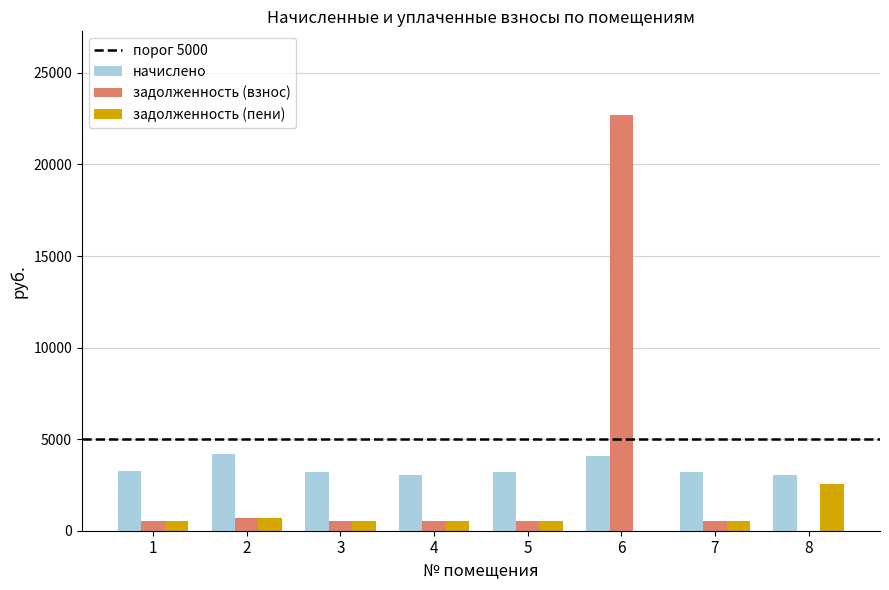

What is the total value across all series at 4?

4030.2